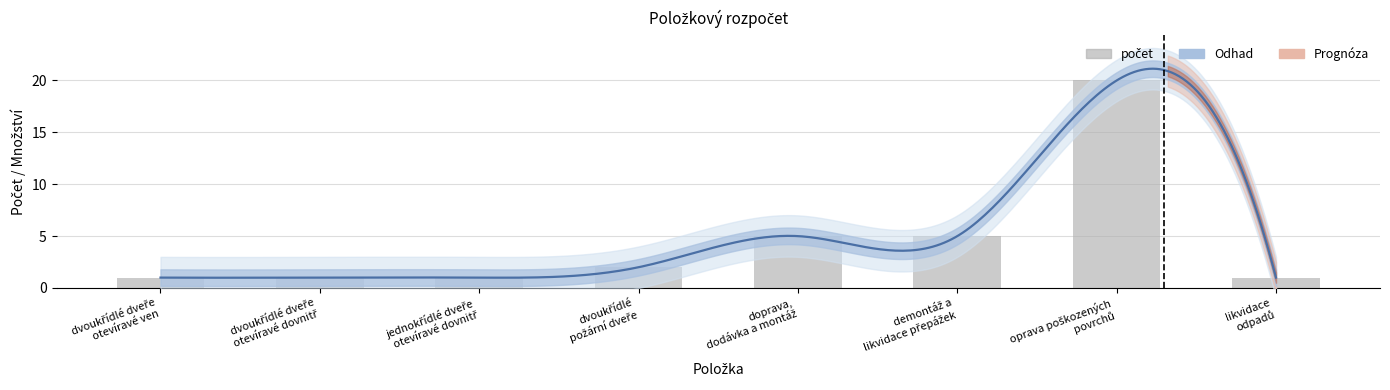

What position from the left is oprava poškozených
povrchů?

7